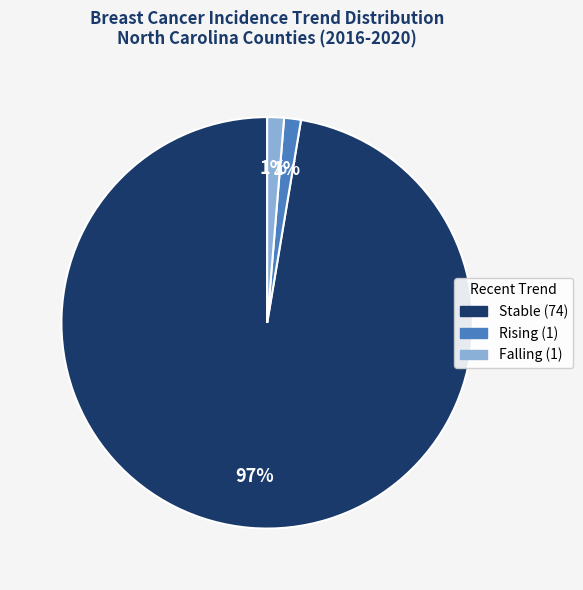

To the nearest percent, what is the average slice percentage?

33%